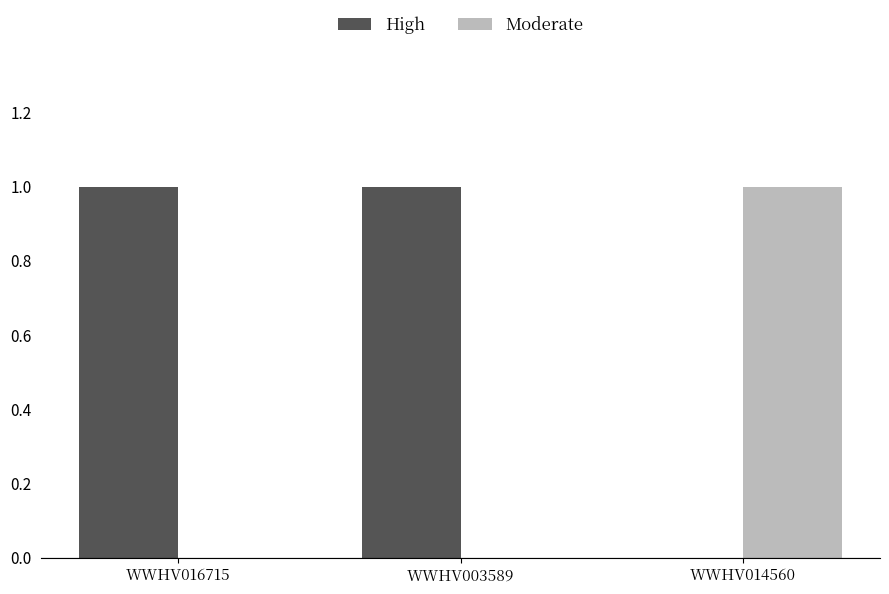

What is the approximate value of Moderate at WWHV014560?

1